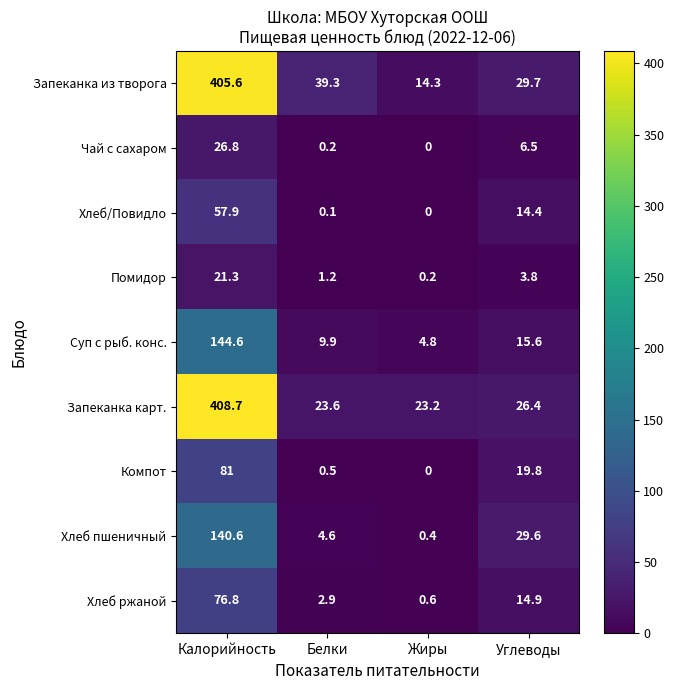

What is the total value across all series at Жиры?

43.5